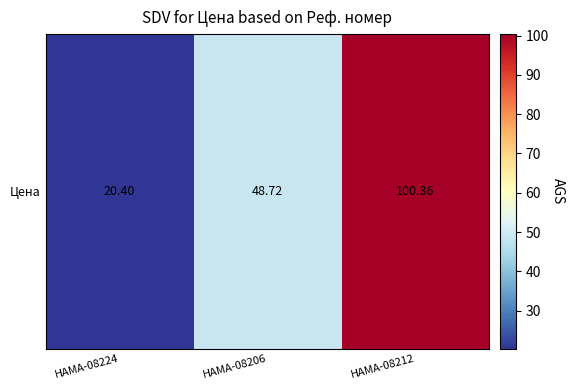

Where is the data nearest to the value 60?

HAMA-08206